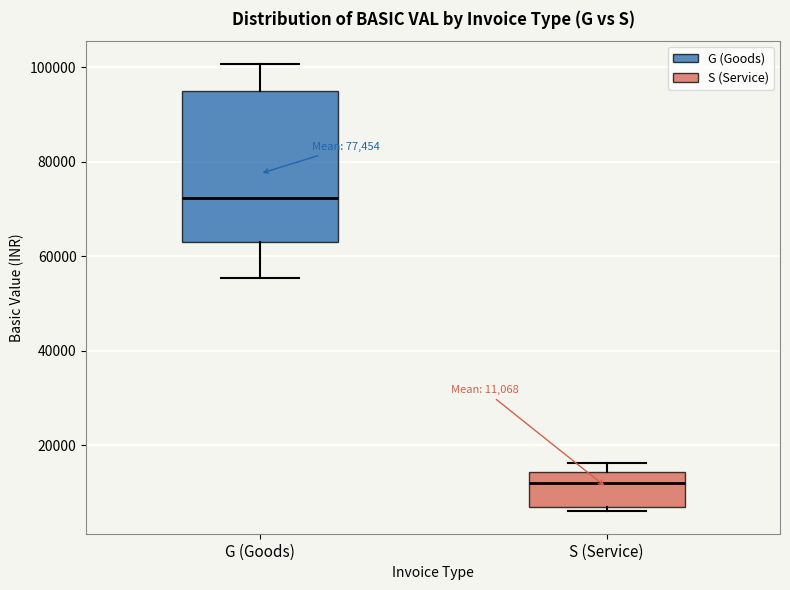

Comparing the boxes themselves (not the whiskers), which one is the tallest?

G (Goods)